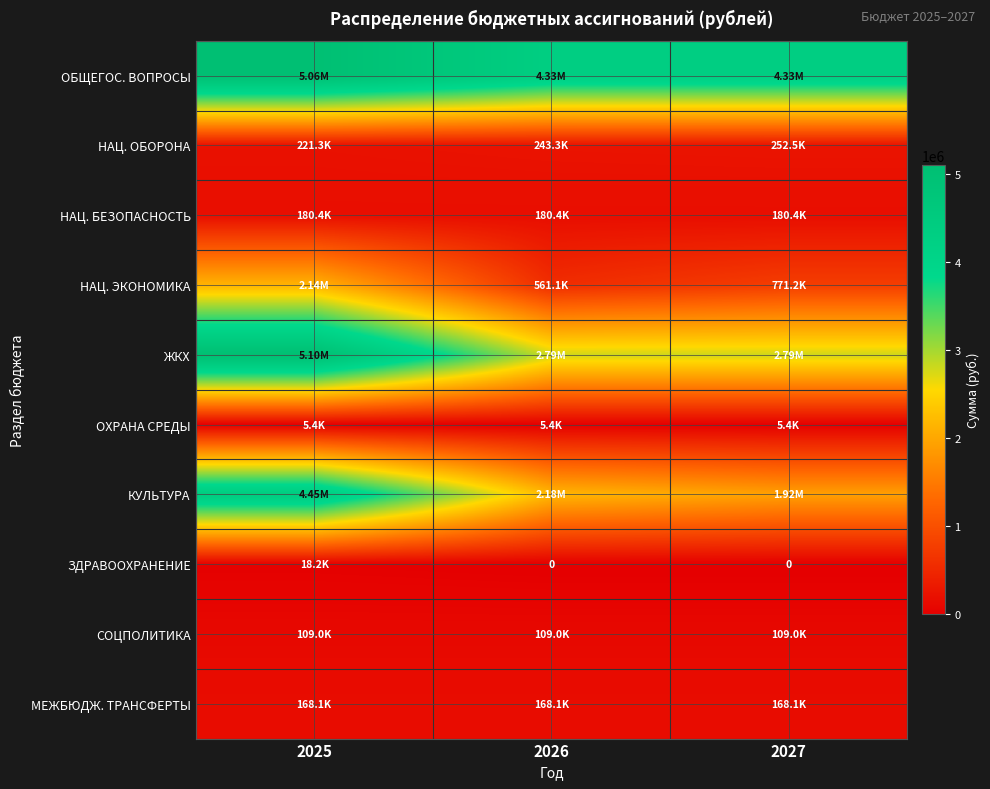

Which series has the largest total across all categories?

ОБЩЕГОС. ВОПРОСЫ